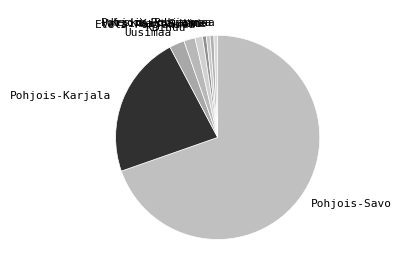

Which has a higher value, Etelä-Pohjanmaa or Varsinais-Suomi?

Etelä-Pohjanmaa